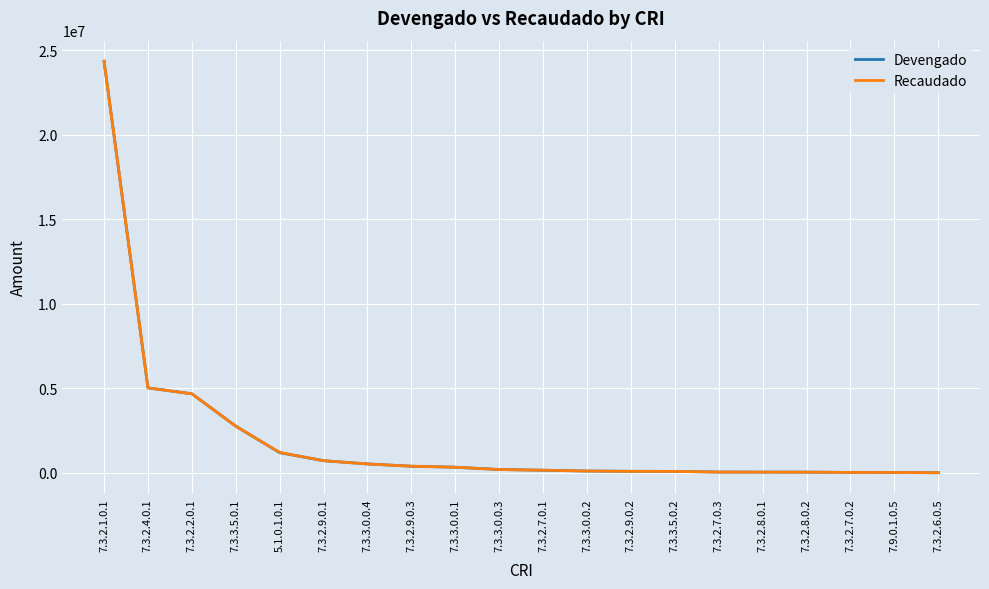

The value of Devengado at 7.3.2.4.0.1 is 8371628.5. True or false?

False